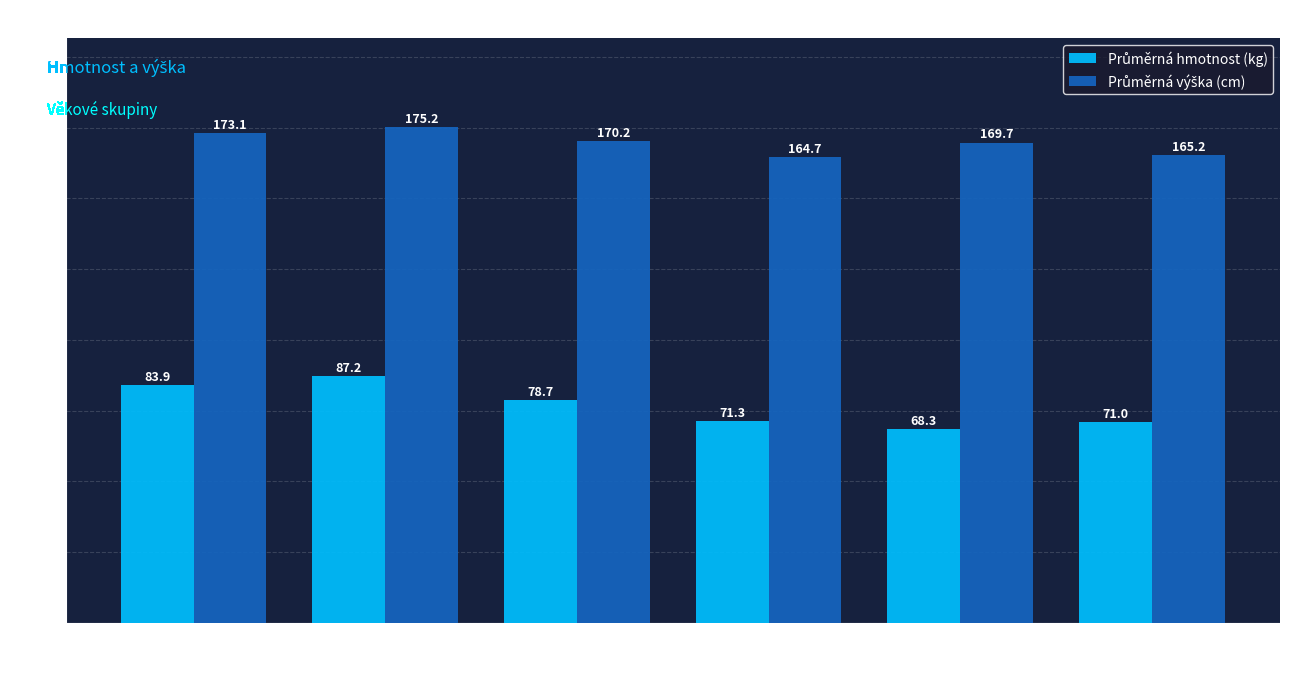

What is the minimum value shown in the chart?

68.3